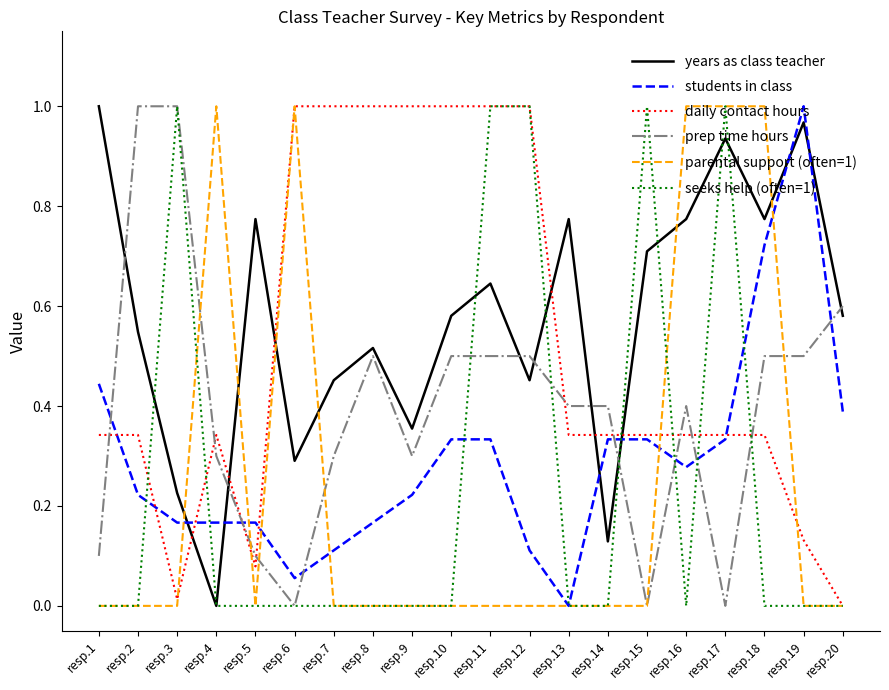

At which label does students in class reach its peak?

resp.19